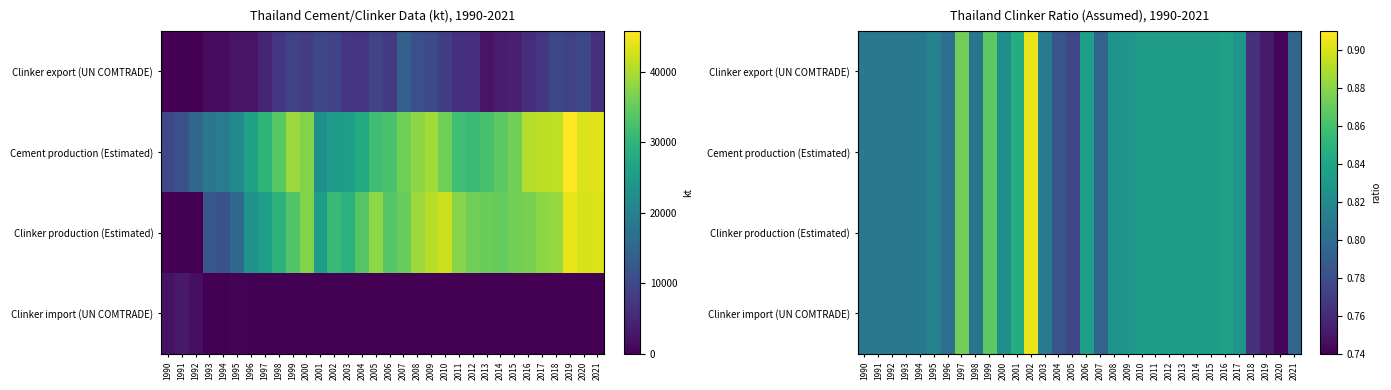

Is it true that Clinker export (UN COMTRADE) equals 0.3 at 1999?

False